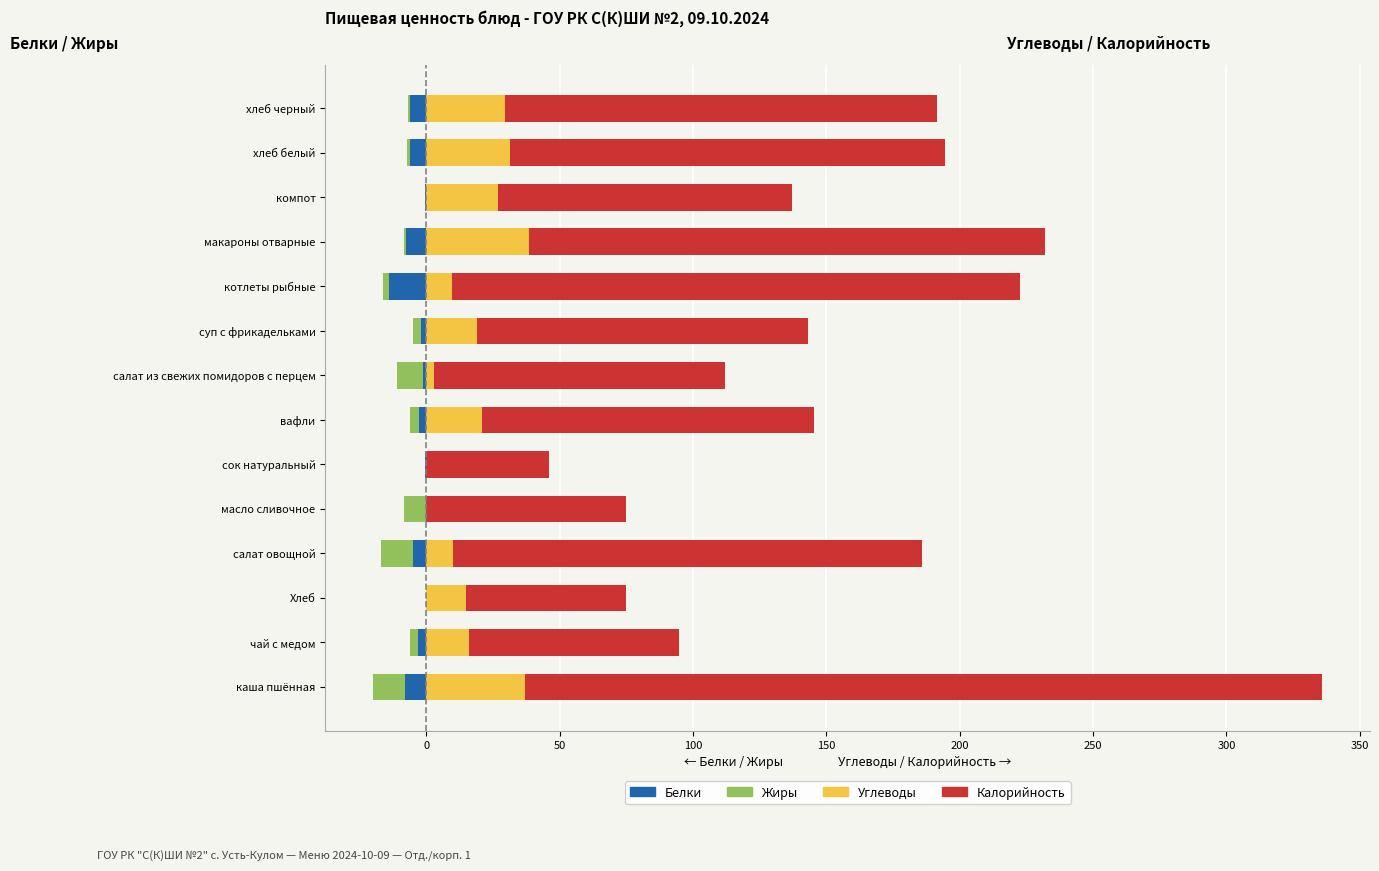

Which series has the widest spread of values?

Калорийность